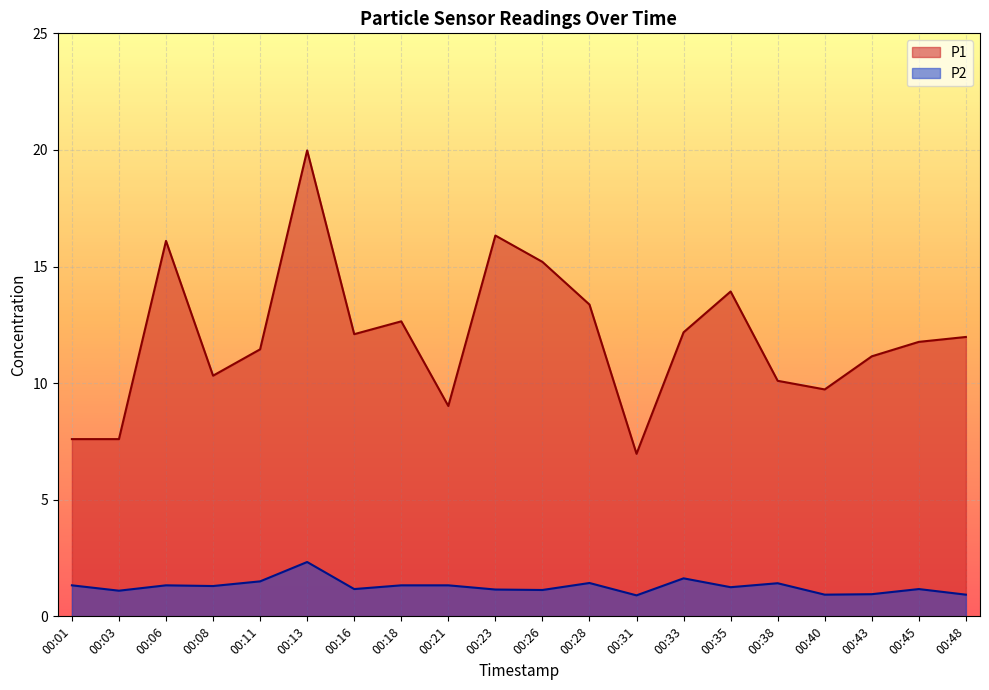

At which category does P2 reach its first local peak?

00:06